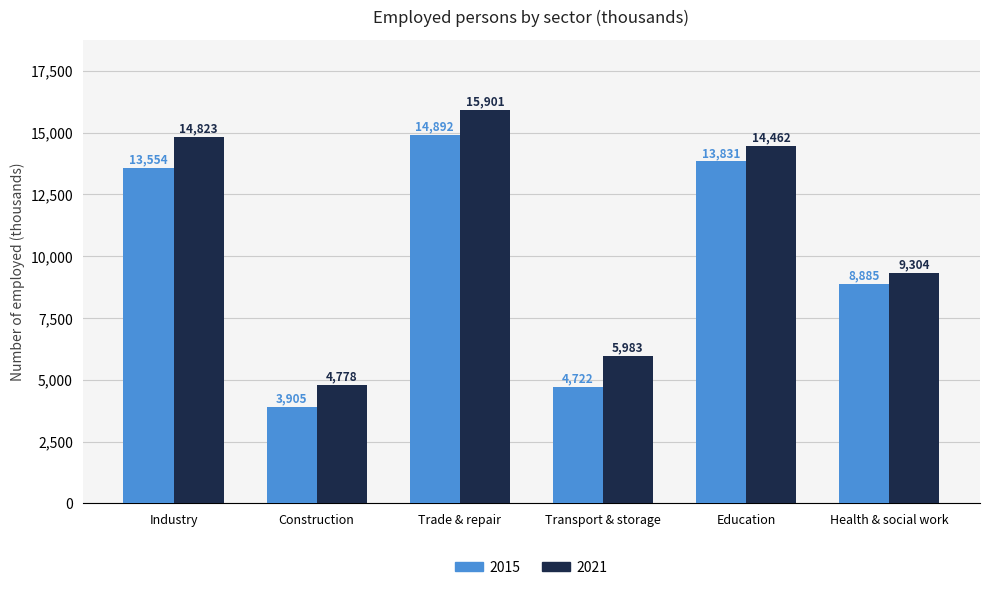

What is the total value across all series at Industry?

28377